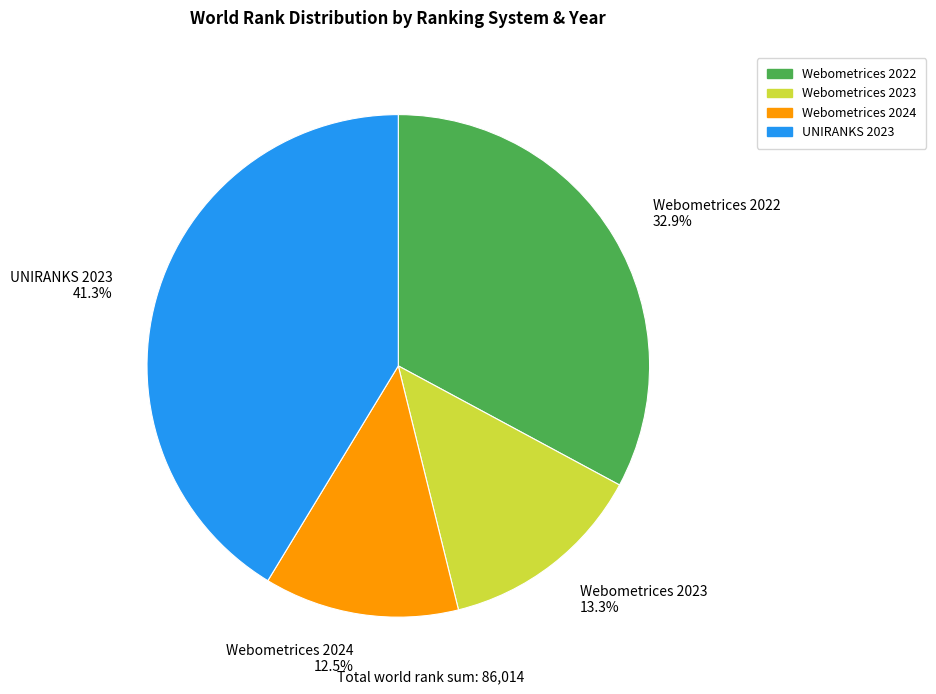

To the nearest percent, what is the combined percentage of Webometrices 2023 and Webometrices 2022?

46%